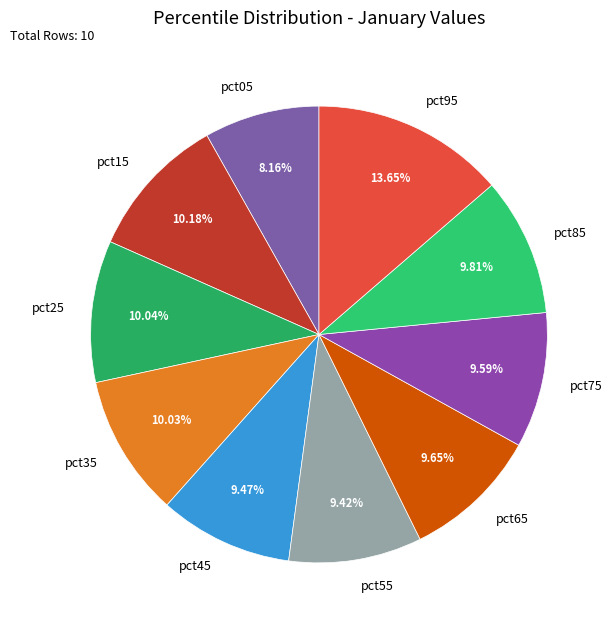

Which category has the smallest portion of the pie?

pct05